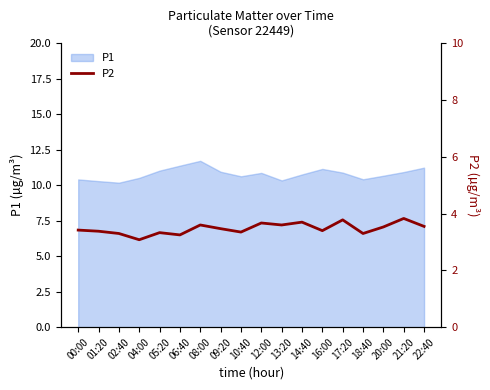

What is the difference between the maximum and minimum values?

0.8